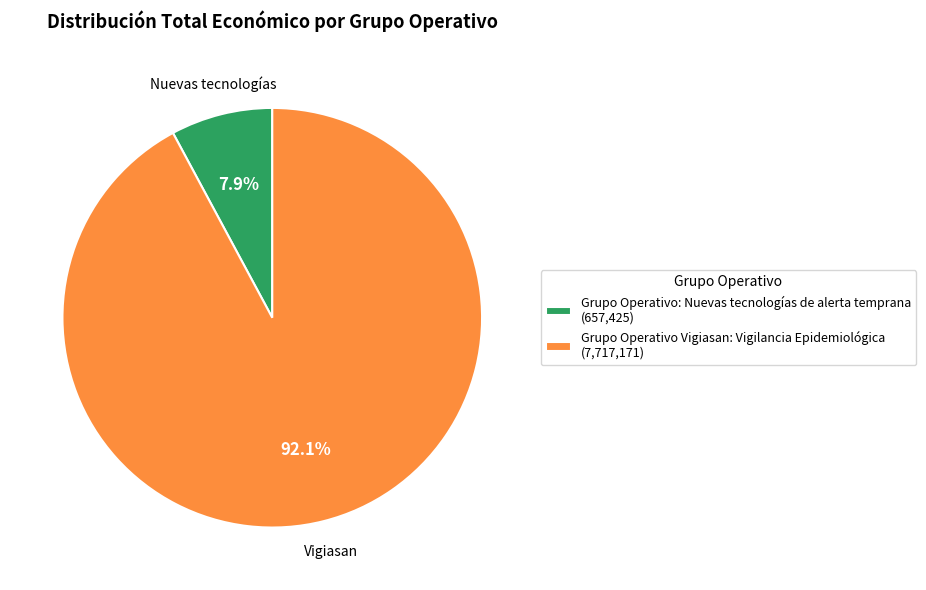

Combined, do Grupo Operativo: Nuevas tecnologías de alerta temprana and Grupo Operativo Vigiasan: Vigilancia Epidemiológica account for over 50%?

Yes